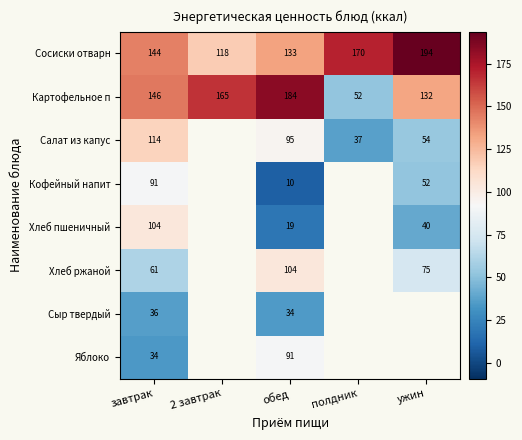

True or false: Сосиски отварн has a value of 56.3 at обед.

False